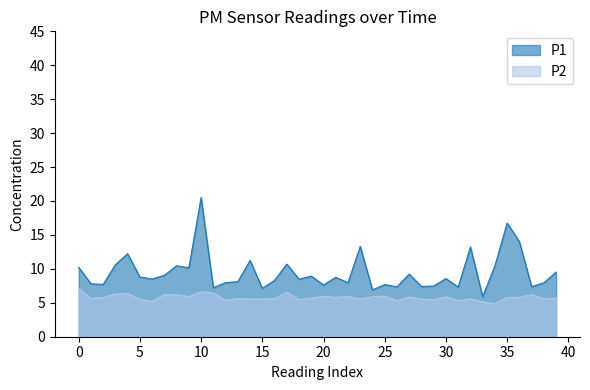

Which series has the largest total across all categories?

P1